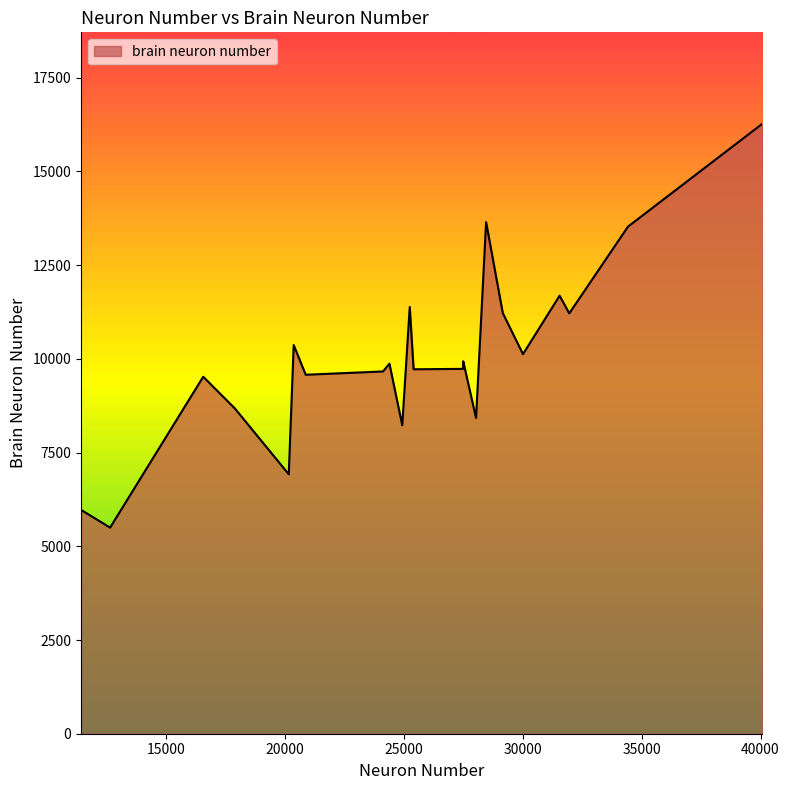

What is the maximum value shown in the chart?

16272